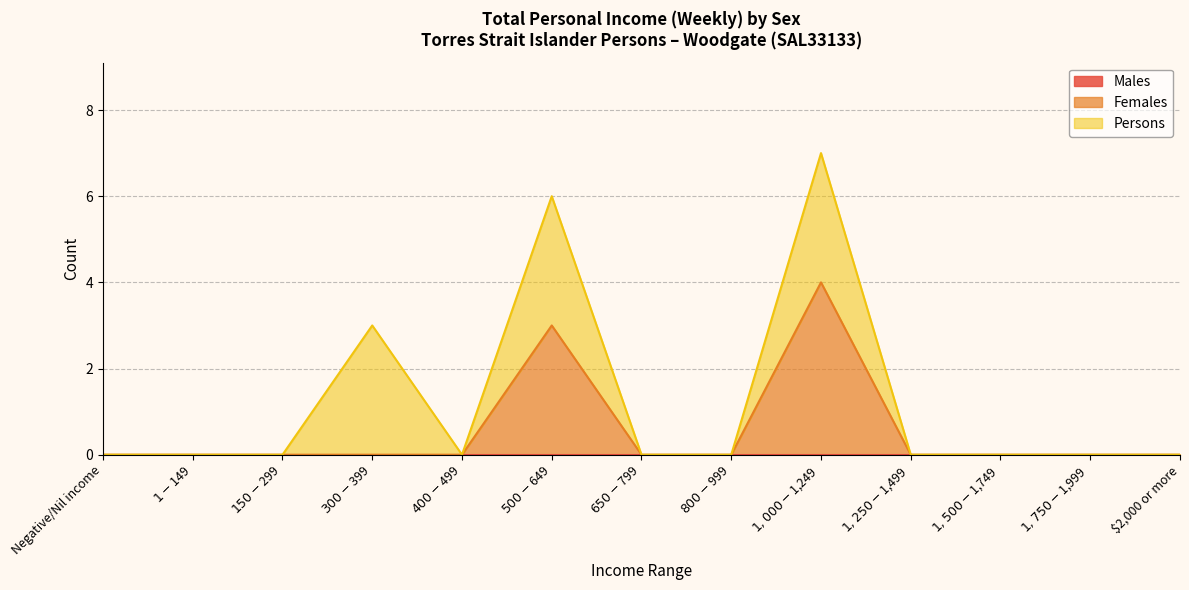

Count the Females values in the range 0 to 1.

11